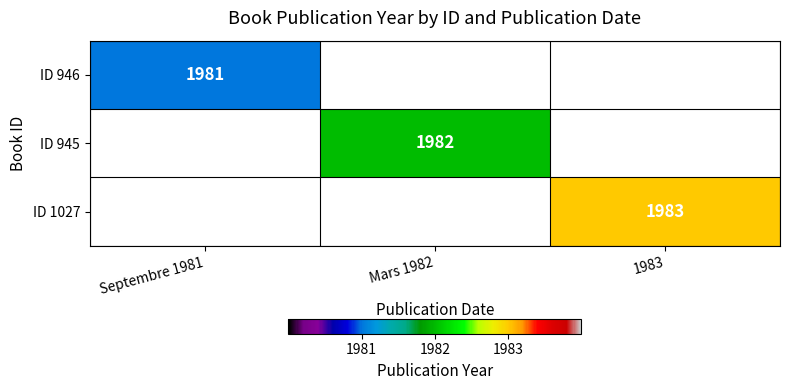

True or false: ID 1027 has a value of 2780 at 1983.

False